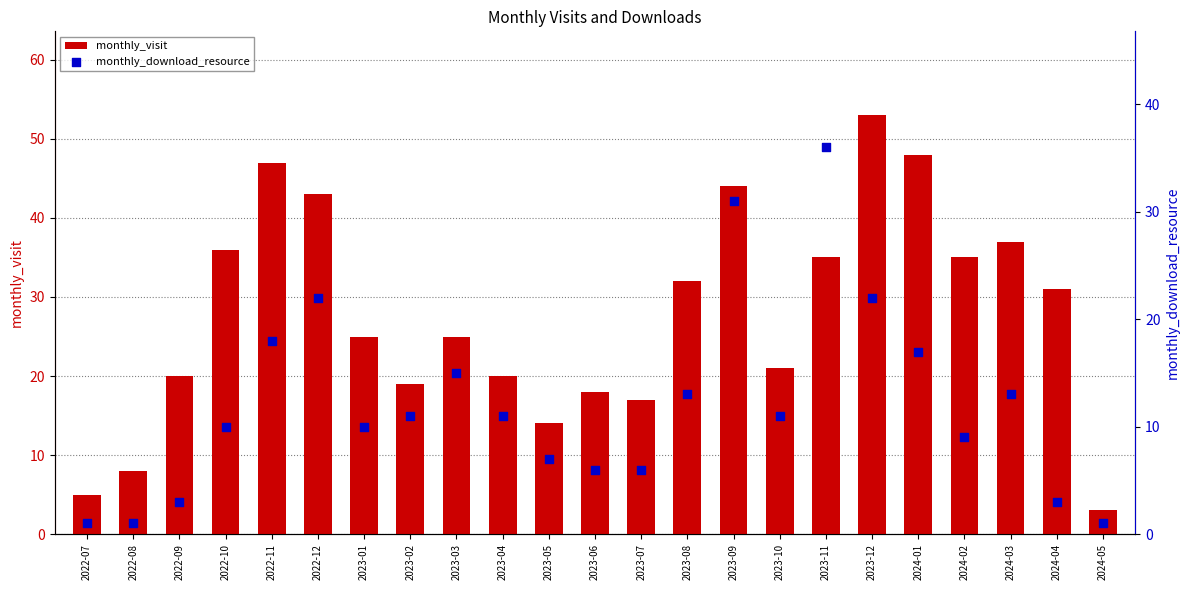

Which series reaches the minimum Y coordinate?

monthly_download_resource